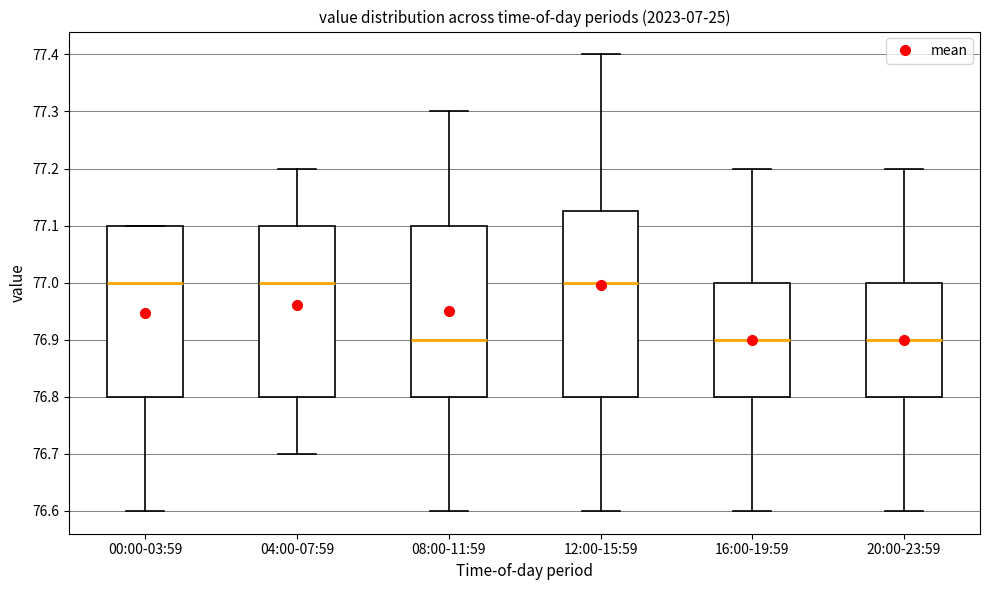

Reading left to right, read every box against the y-axis: the position of its median line, the range the box covers, and the ends of its whiskers. The values are not printed on the chart, so give them approximately, as read against the axis.

00:00-03:59: median 77.00, box 76.80 to 77.10, whiskers 76.60 to 77.10
04:00-07:59: median 77.00, box 76.80 to 77.10, whiskers 76.70 to 77.20
08:00-11:59: median 76.90, box 76.80 to 77.10, whiskers 76.60 to 77.30
12:00-15:59: median 77.00, box 76.80 to 77.13, whiskers 76.60 to 77.40
16:00-19:59: median 76.90, box 76.80 to 77.00, whiskers 76.60 to 77.20
20:00-23:59: median 76.90, box 76.80 to 77.00, whiskers 76.60 to 77.20